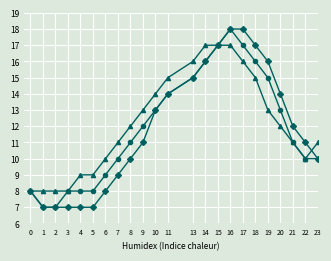

What is the greatest value displayed?

18